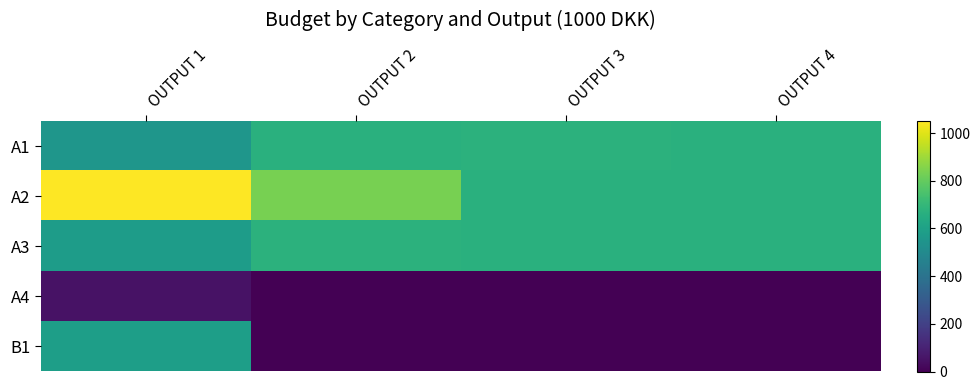

Which series has the widest spread of values?

B1